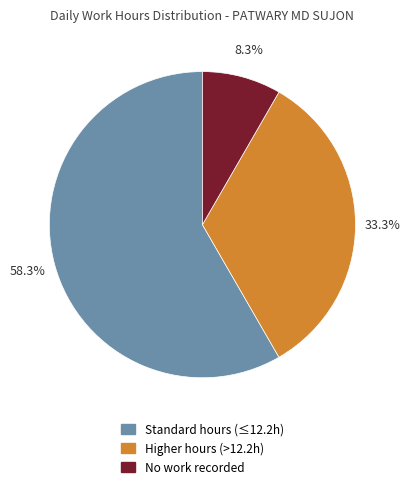

Is there a majority slice in this chart?

Yes